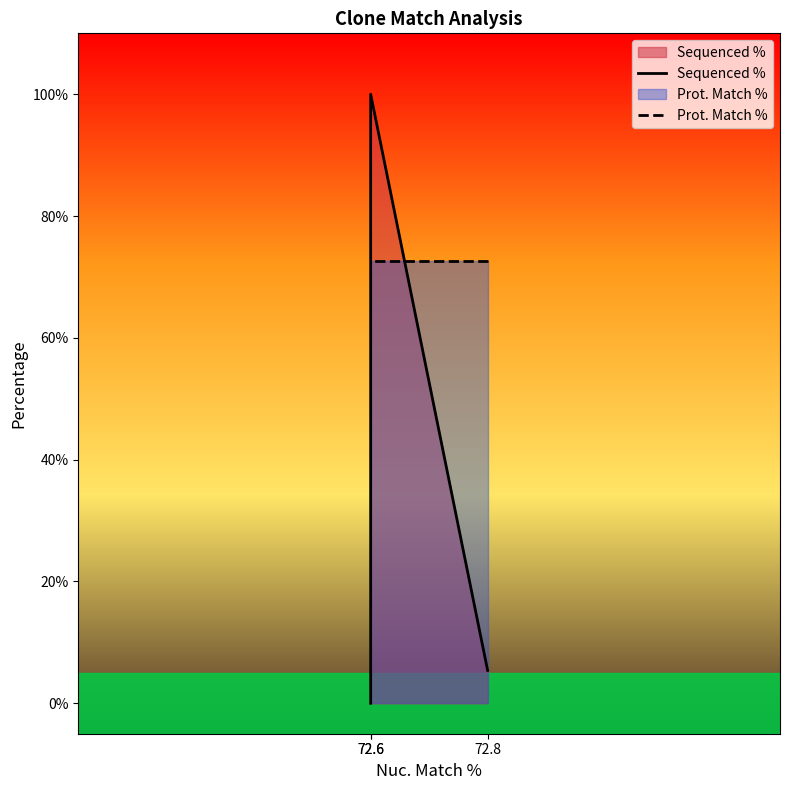

Which series has the largest range (max minus min)?

Sequenced %